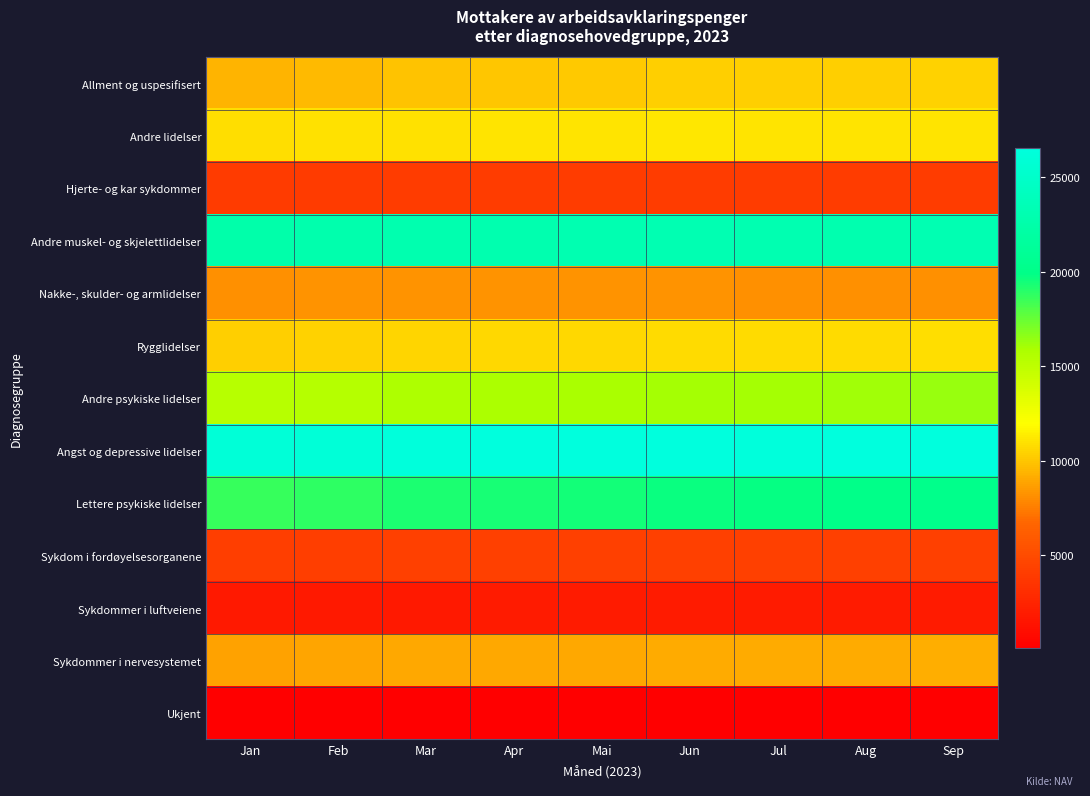

Which has a higher value, Jan or Sep?

Sep